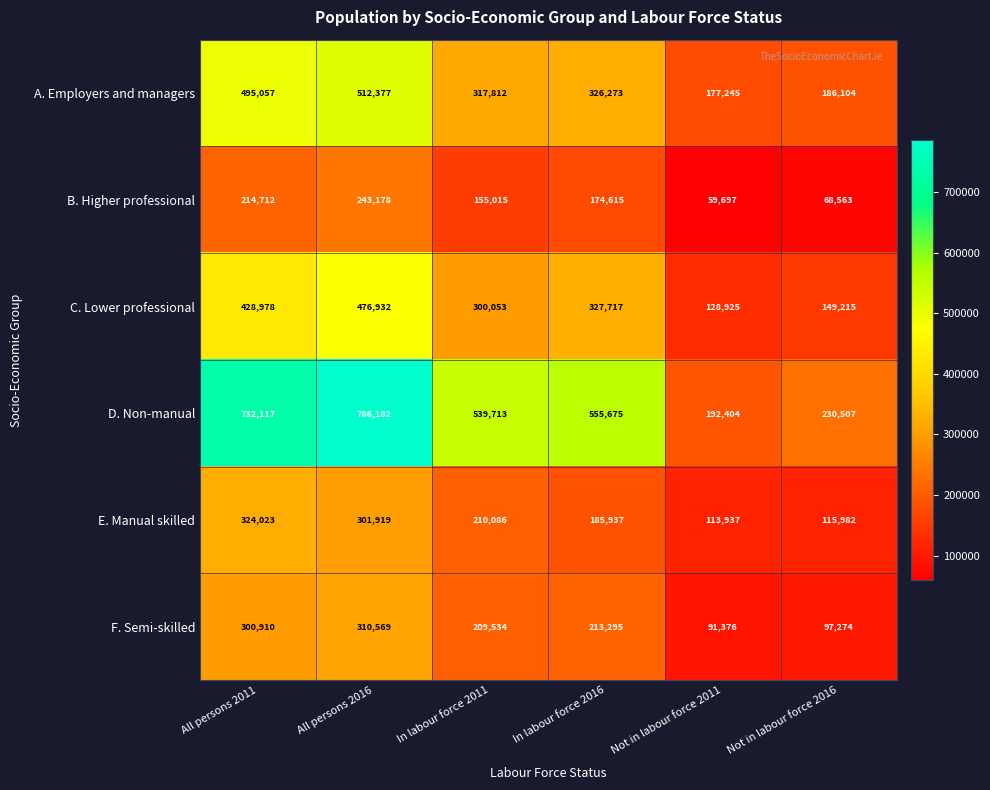

Which series changed the most between All persons 2016 and In labour force 2011?

D. Non-manual